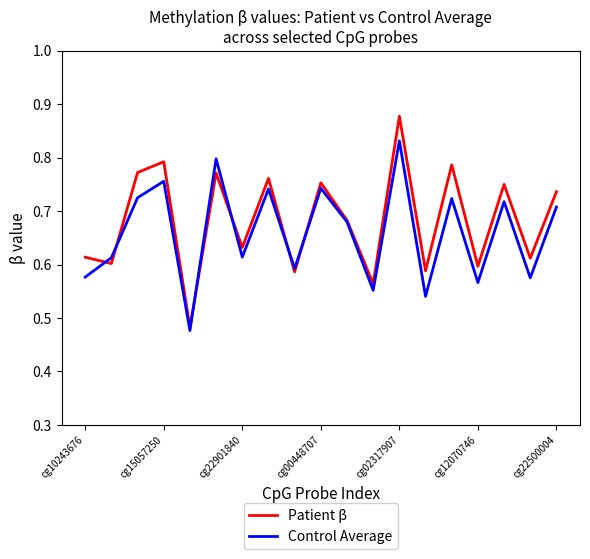

Which series has the largest range (max minus min)?

Patient β